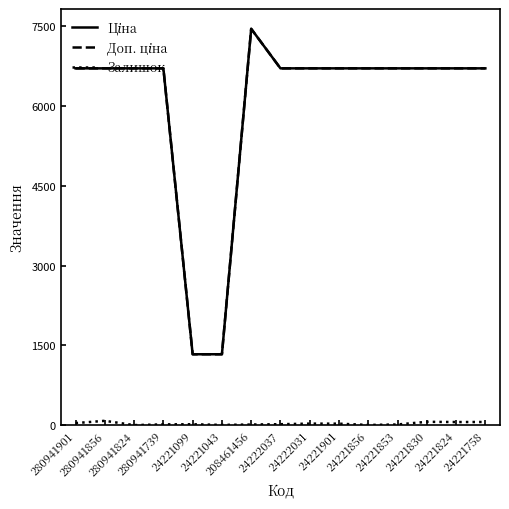

What is the maximum value shown in the chart?

7453.8